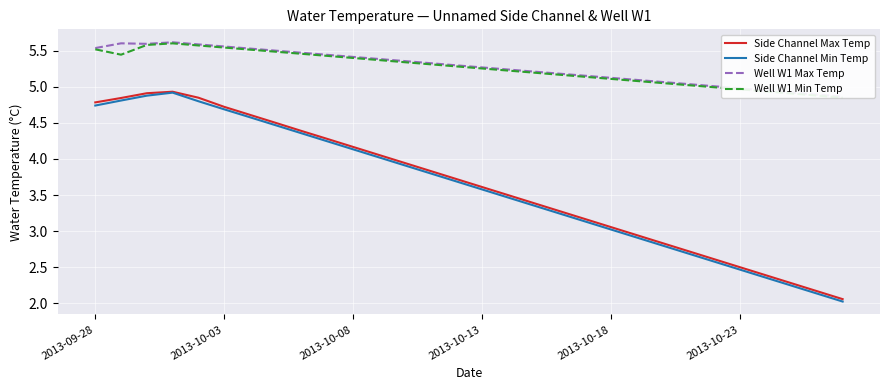

At which label does Well W1 Max Temp reach its minimum?

29